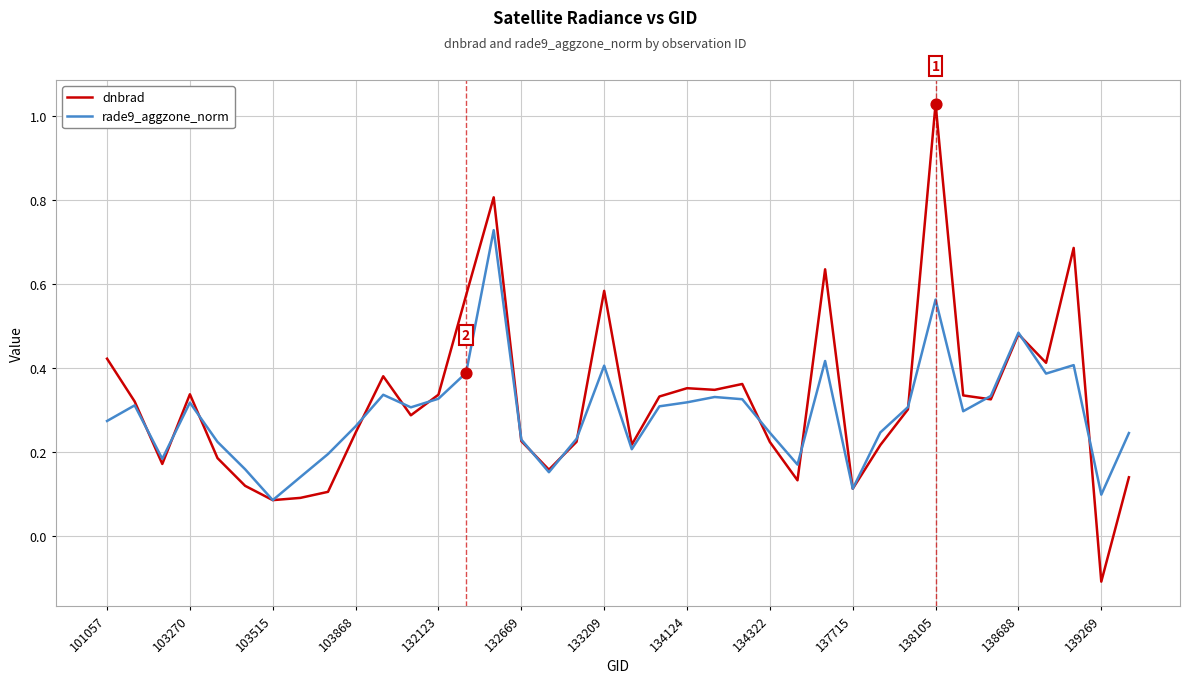

Which series has the largest range (max minus min)?

dnbrad